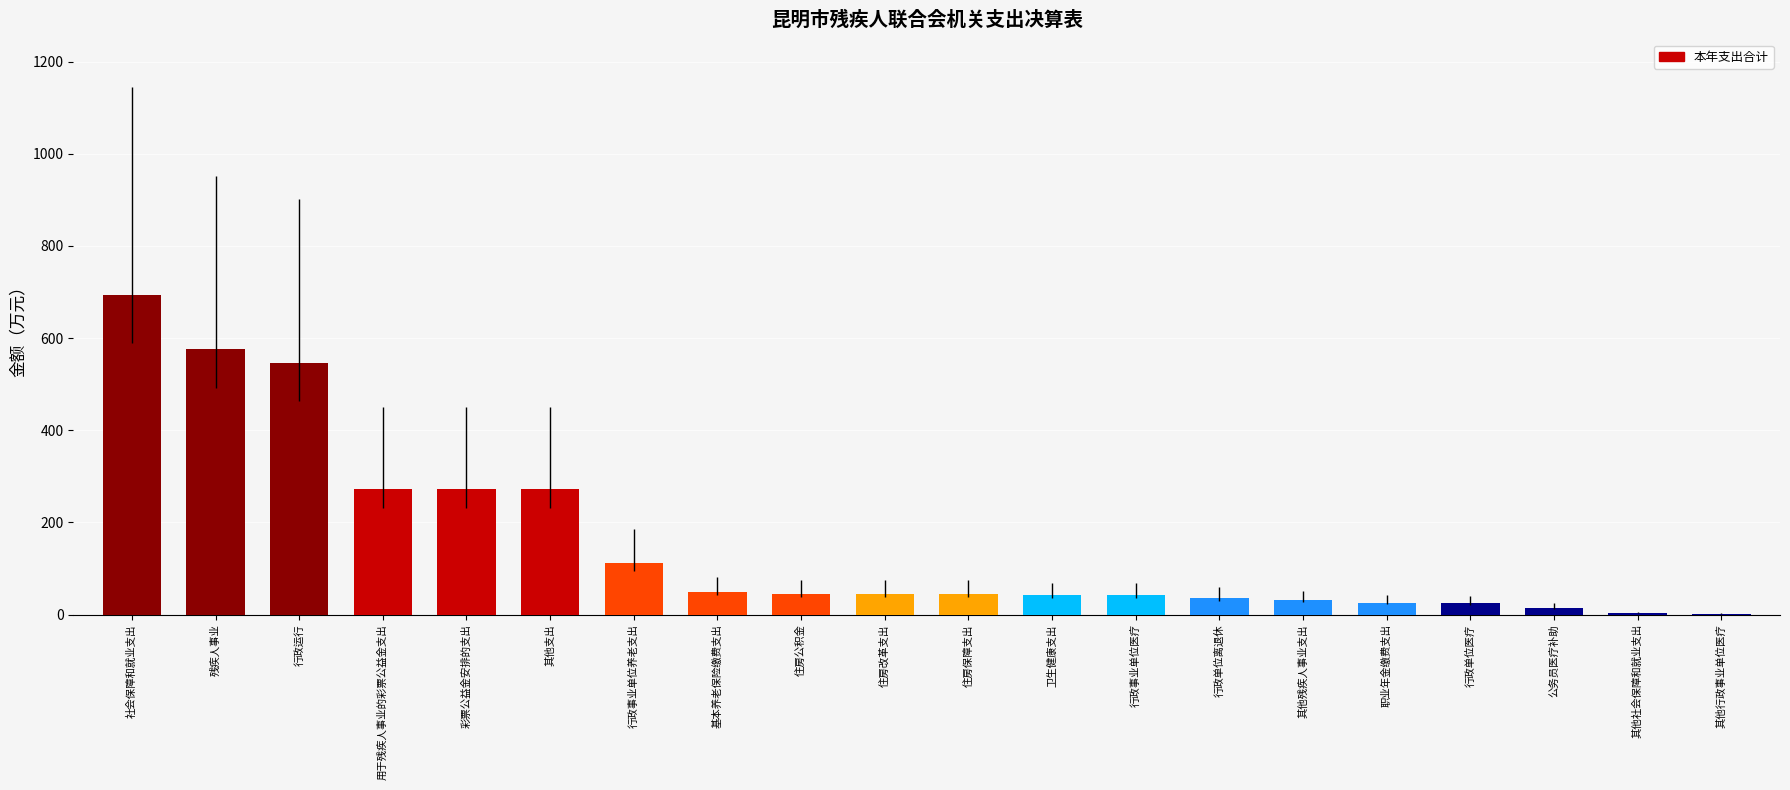

What is the approximate value at 残疾人事业?

577.3